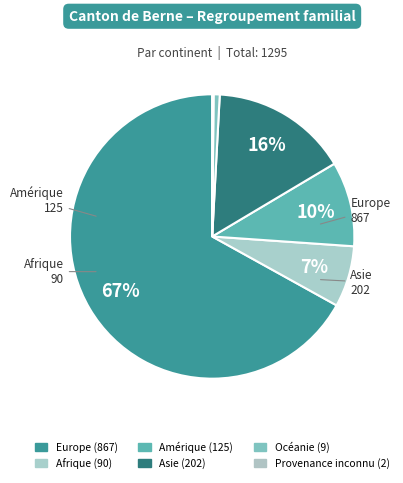

True or false: Amérique accounts for 17% of the total.

False